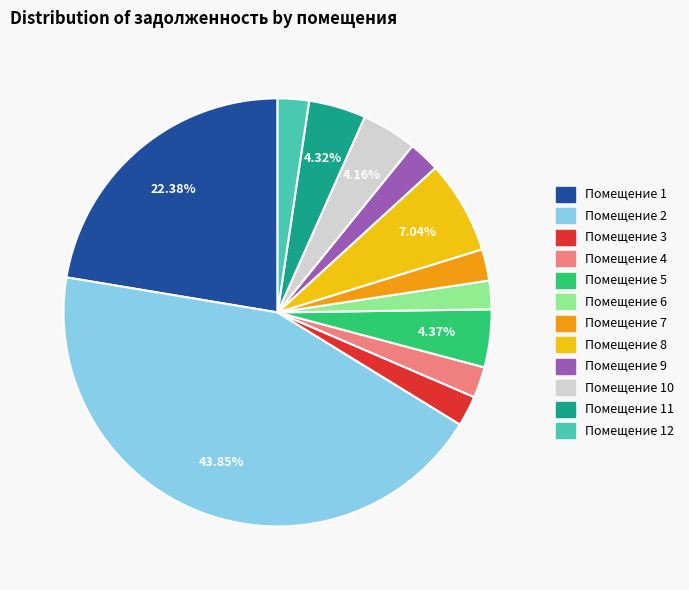

To the nearest percent, what is the difference between the largest and smallest slice percentages?

42%